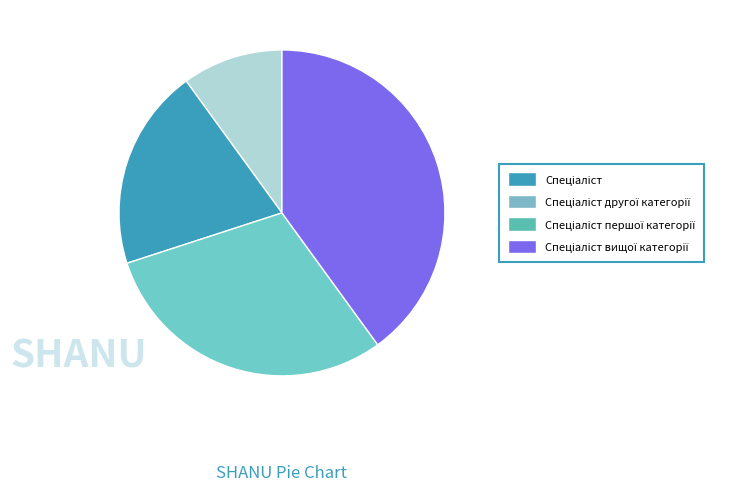

Is there any slice that represents more than half of the pie?

No